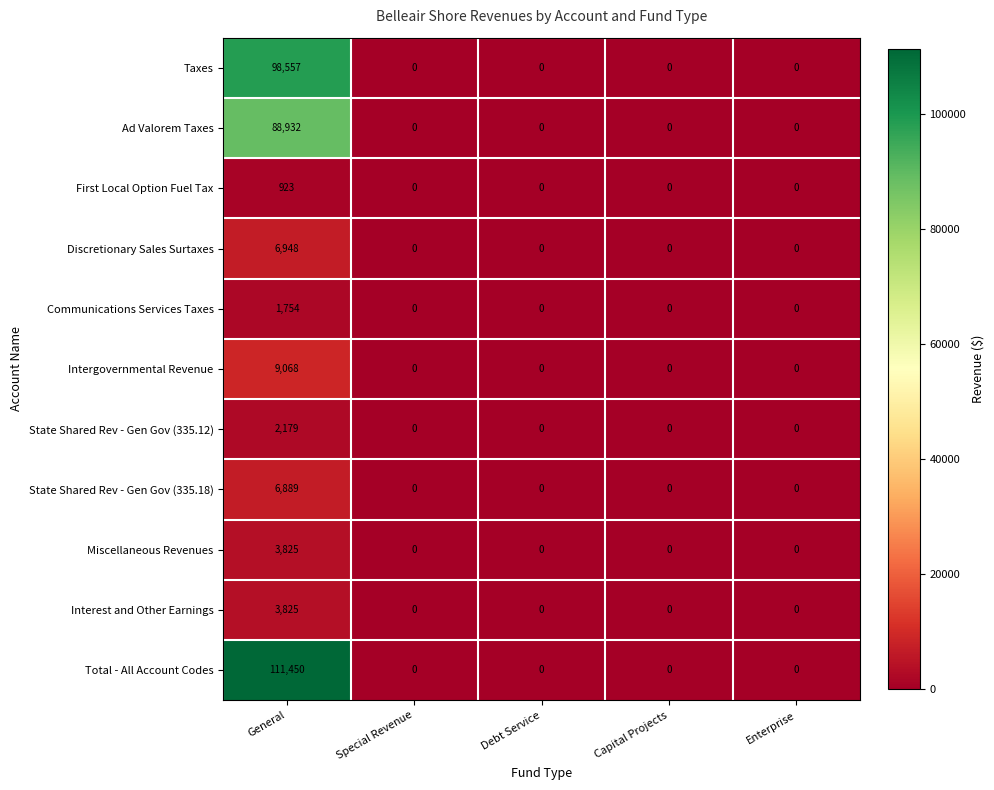

Which label corresponds to the largest value in the chart?

General